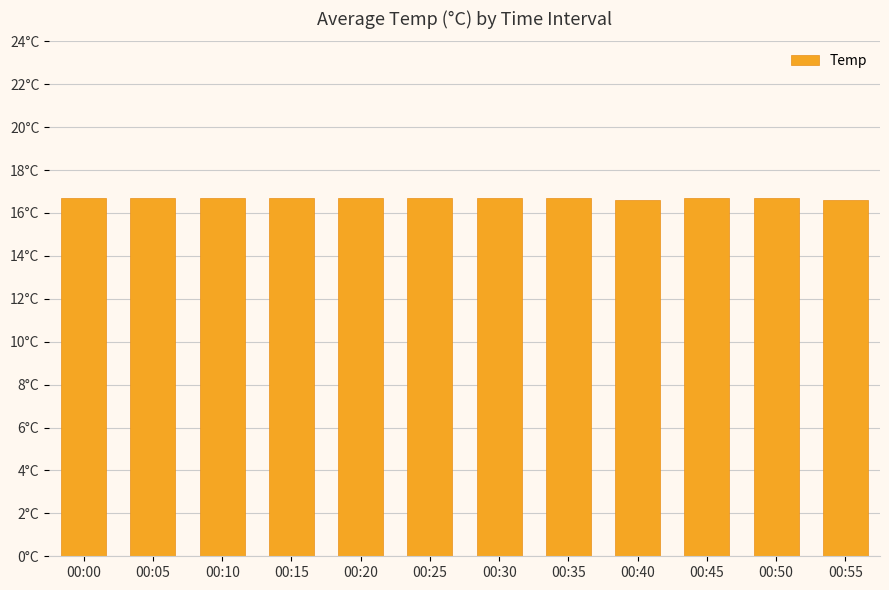

Rank the categories by value from highest to lowest.

00:00, 00:05, 00:10, 00:15, 00:20, 00:25, 00:30, 00:35, 00:45, 00:50, 00:40, 00:55